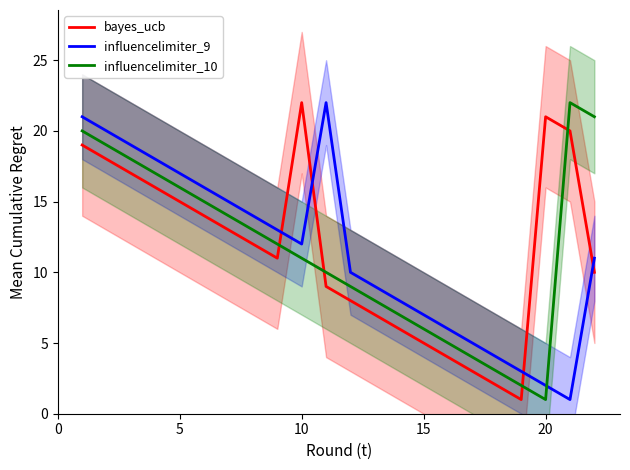

True or false: influencelimiter_10 has more than 2 interior local peaks.

False